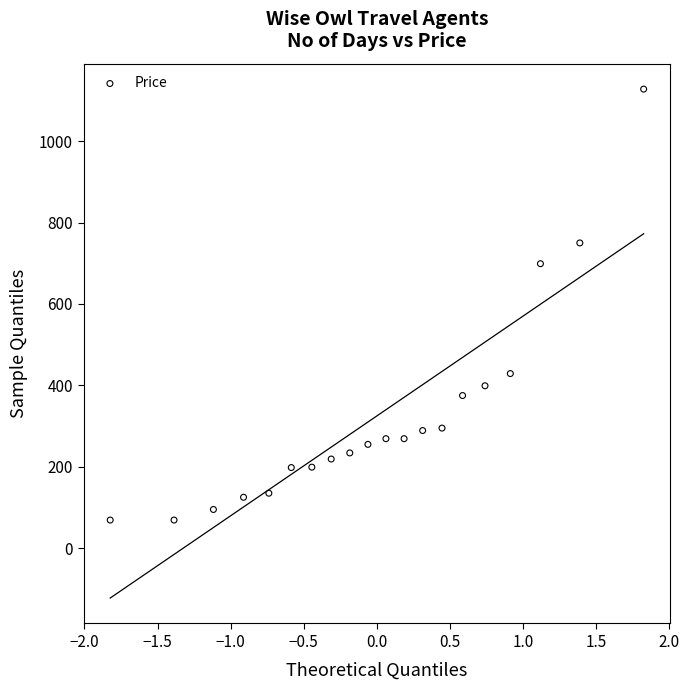

What is the range of Y values (max minus min)?

1059